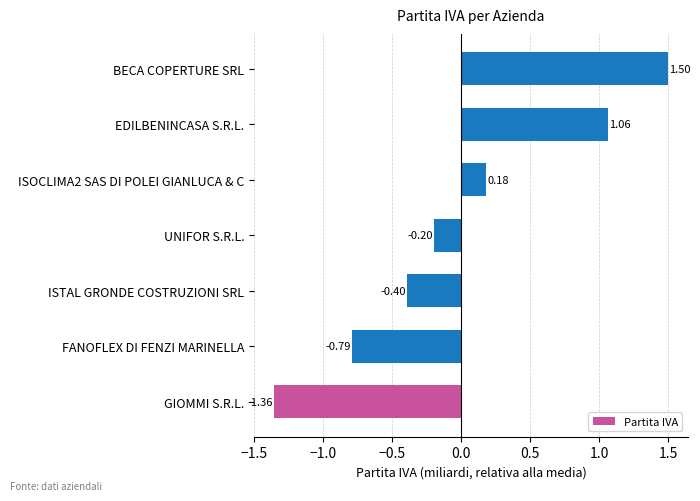

What is the difference between the maximum and second lowest values?

2.3